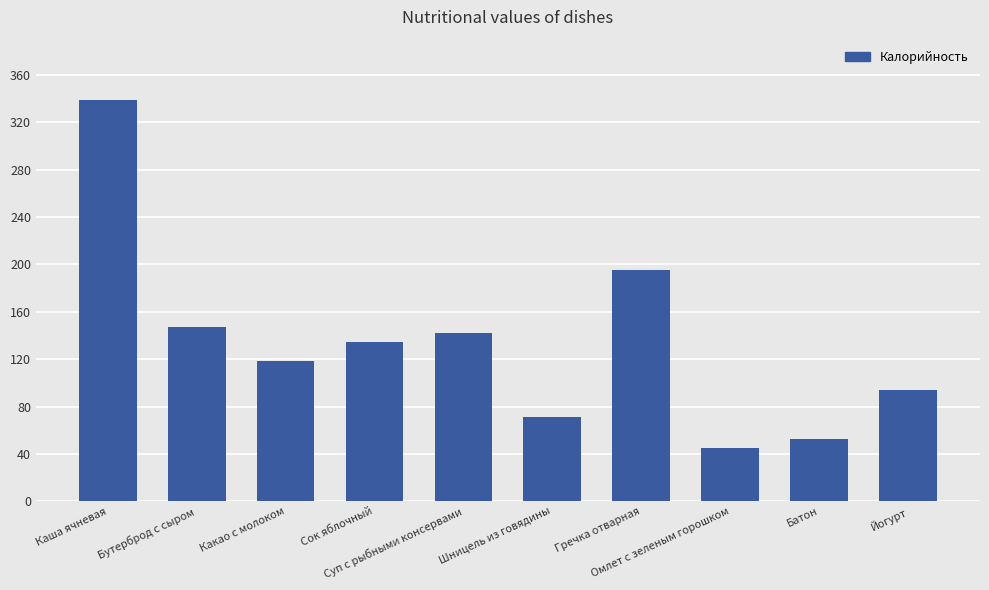

What is the minimum value shown in the chart?

45.0